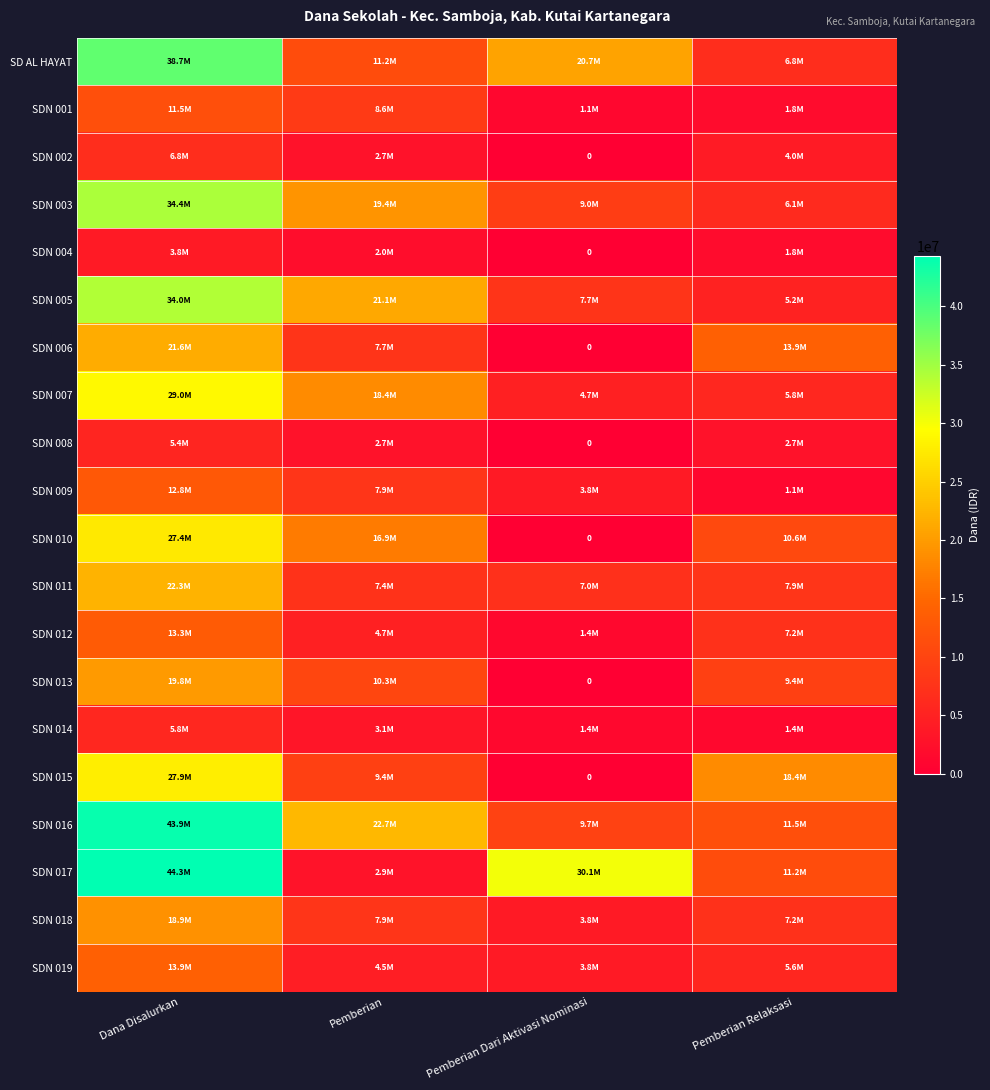

List the labels in order of SDN 007 value, smallest first.

Pemberian Dari Aktivasi Nominasi, Pemberian Relaksasi, Pemberian, Dana Disalurkan